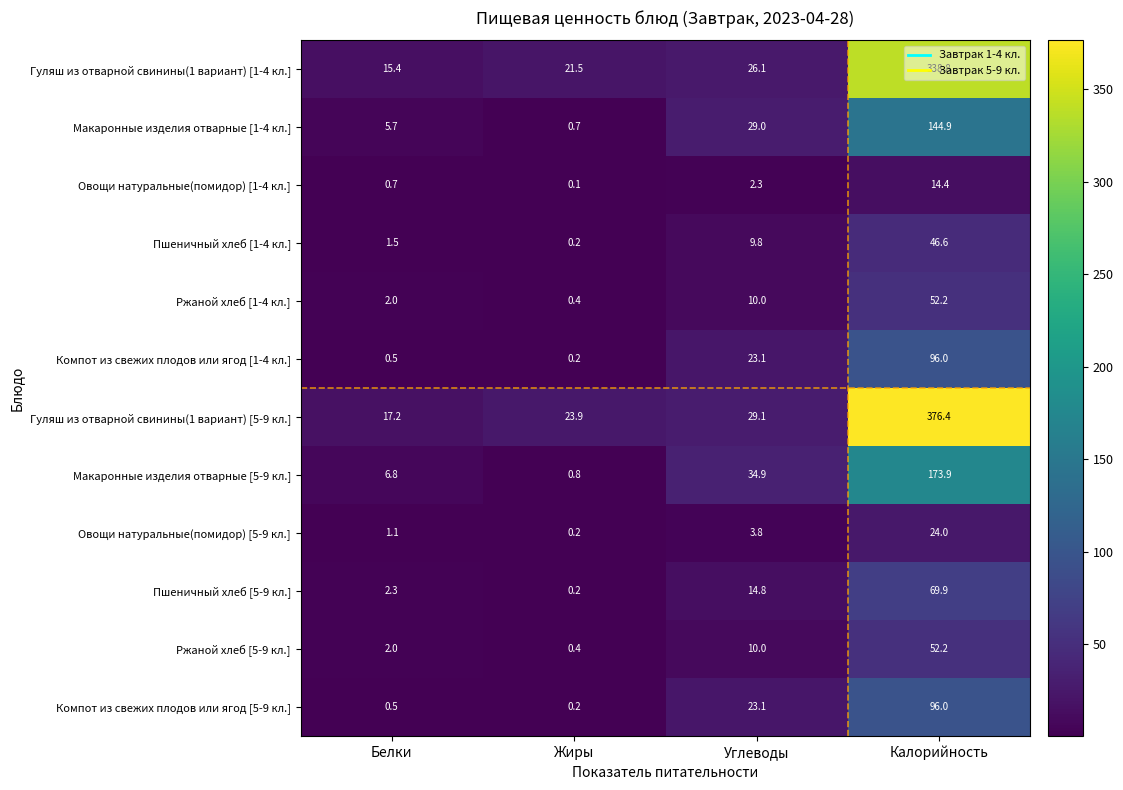

The value of Гуляш из отварной свинины(1 вариант) [5-9 кл.] at Углеводы is 43.8. True or false?

False